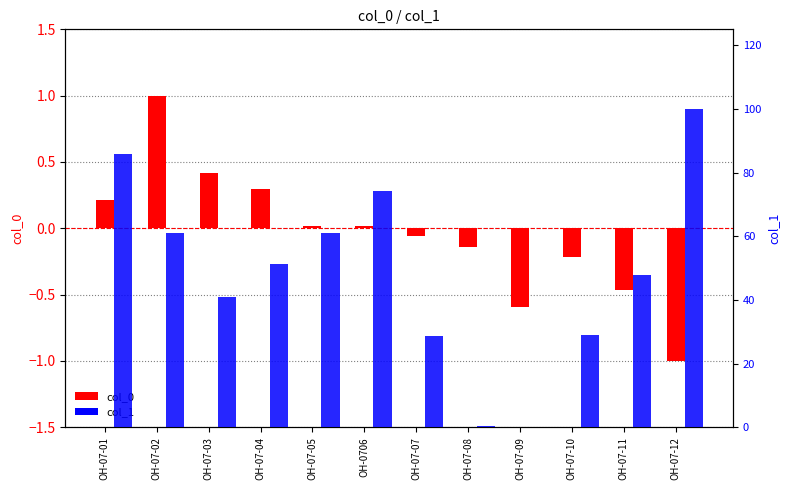

What is the approximate value of col_1 at OH-07-10?

29.0